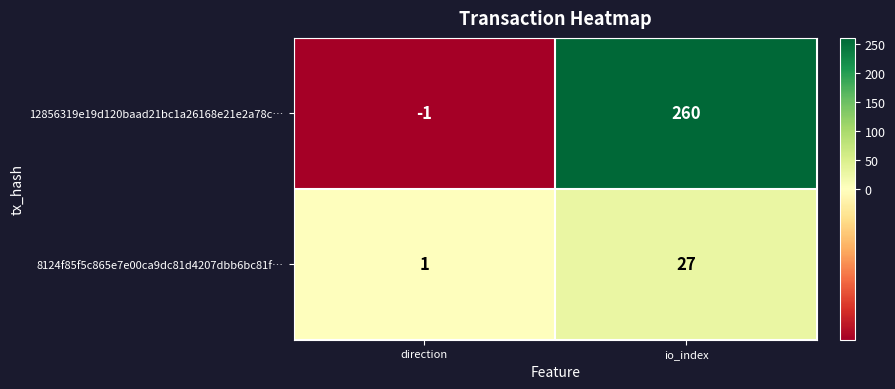

Reading left to right, transcribe all the data shown in this chart.

12856319e19d120baad21bc1a26168e21e2a78c…: -1	260
8124f85f5c865e7e00ca9dc81d4207dbb6bc81f…: 1	27